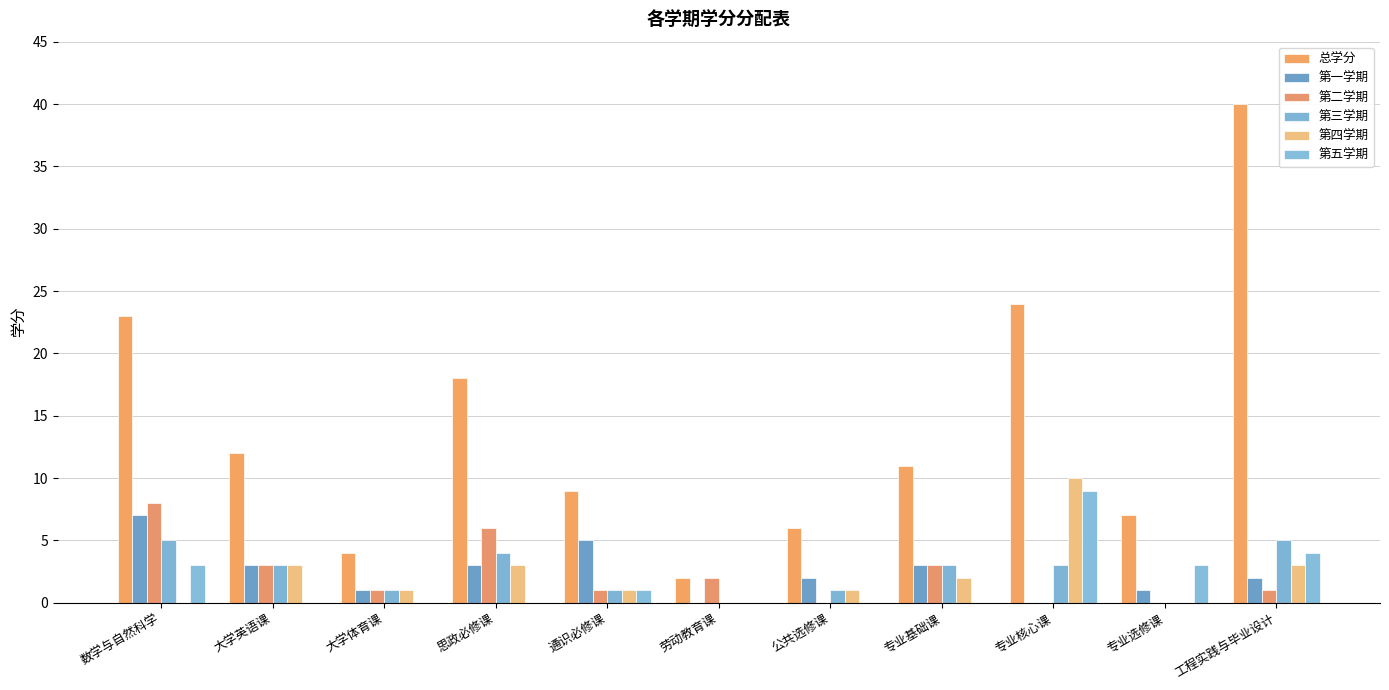

What is the difference between the second highest and second lowest values in the 第三学期 series?

5